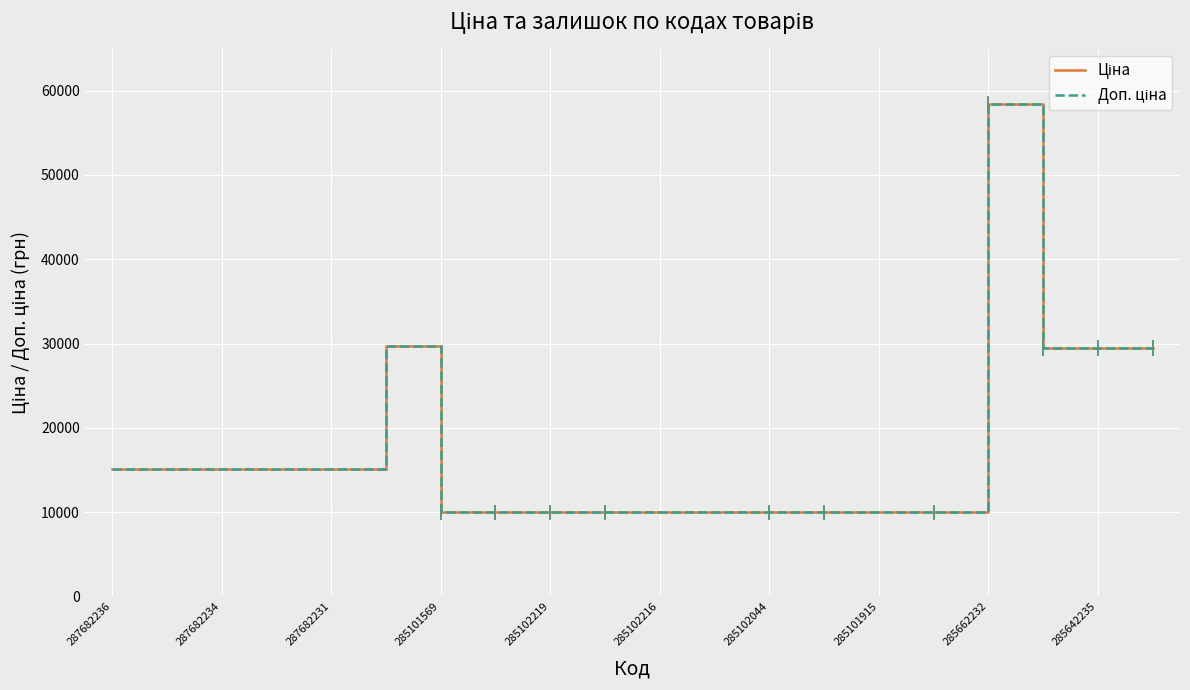

What is the value of the Ціна point at the 12th from the left?

9975.0